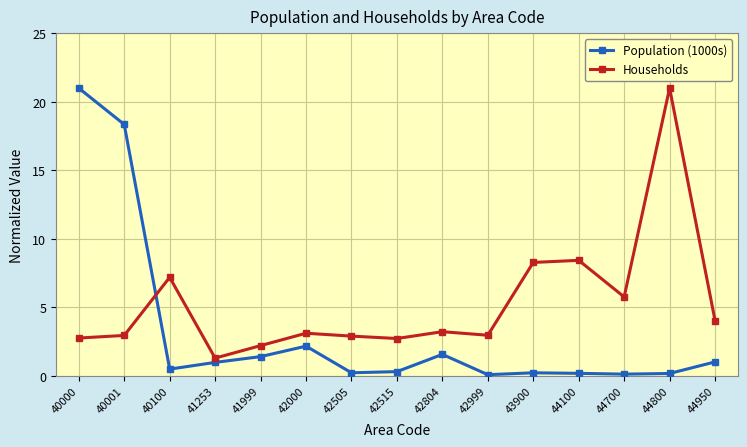

What are all the series names shown in the legend?

Population (1000s), Households